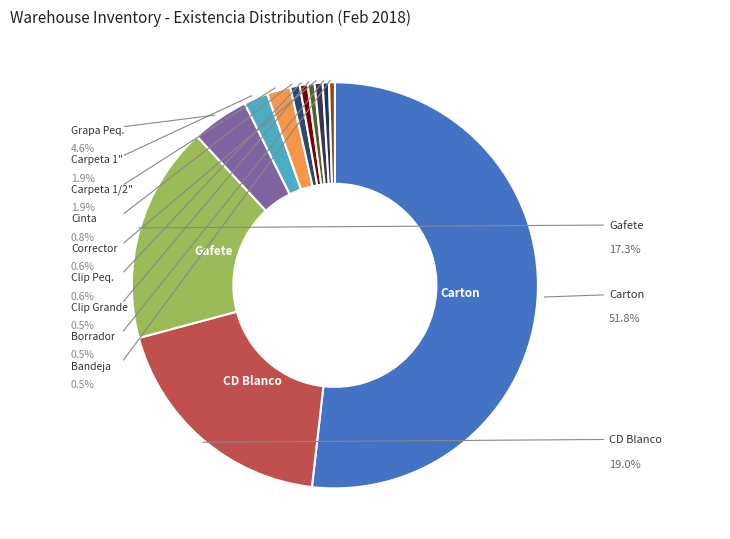

Is it true that CARTON PARA ENCUADERNACION is 52% of the pie?

True